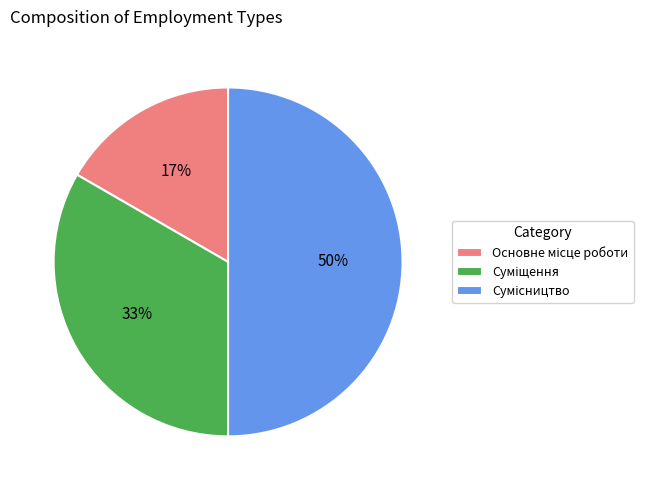

To the nearest percent, what is the average slice percentage?

33%